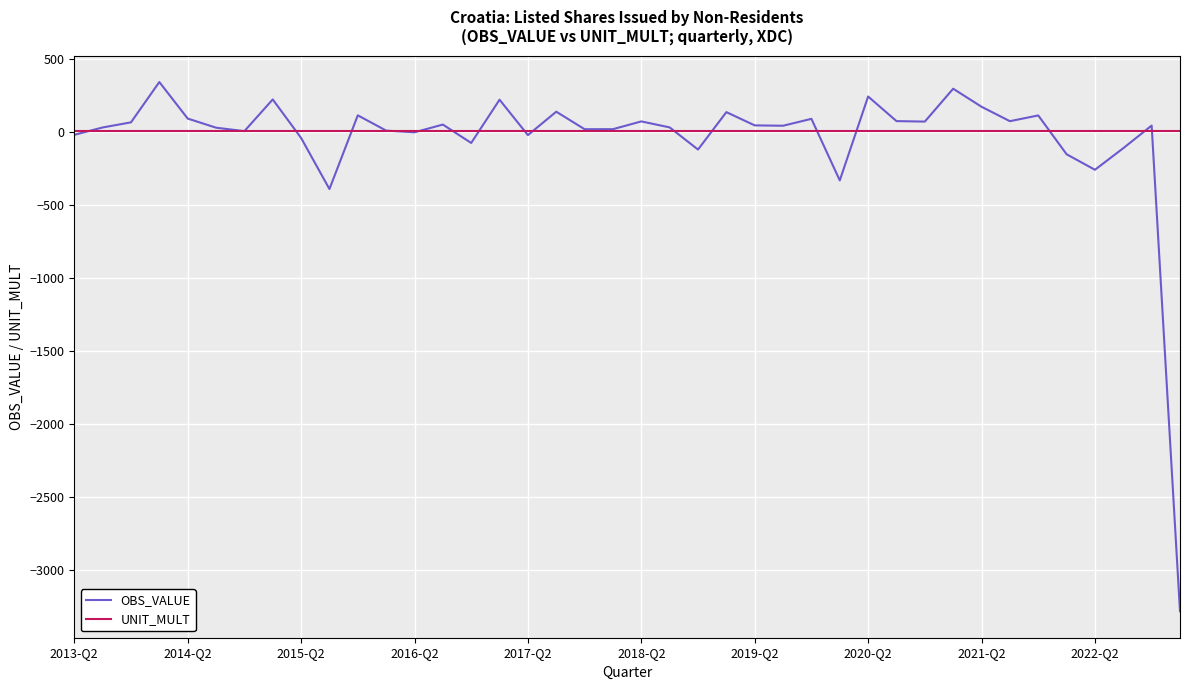

What is the greatest value displayed?

341.4